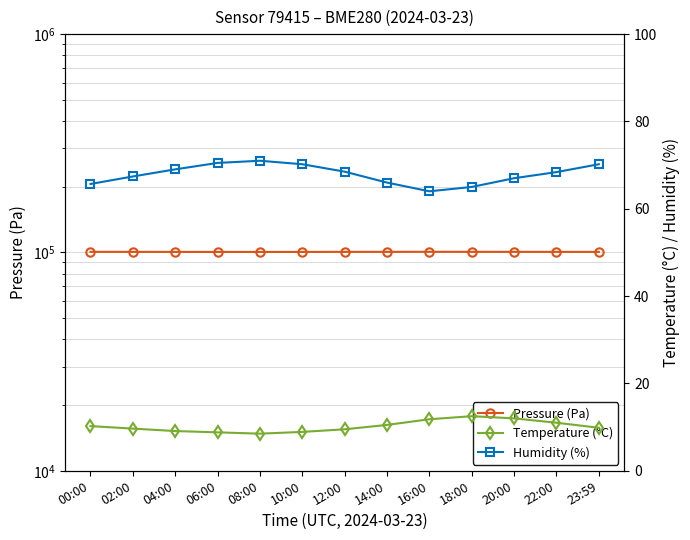

How many data points in Pressure (Pa) are less than 100608?

6